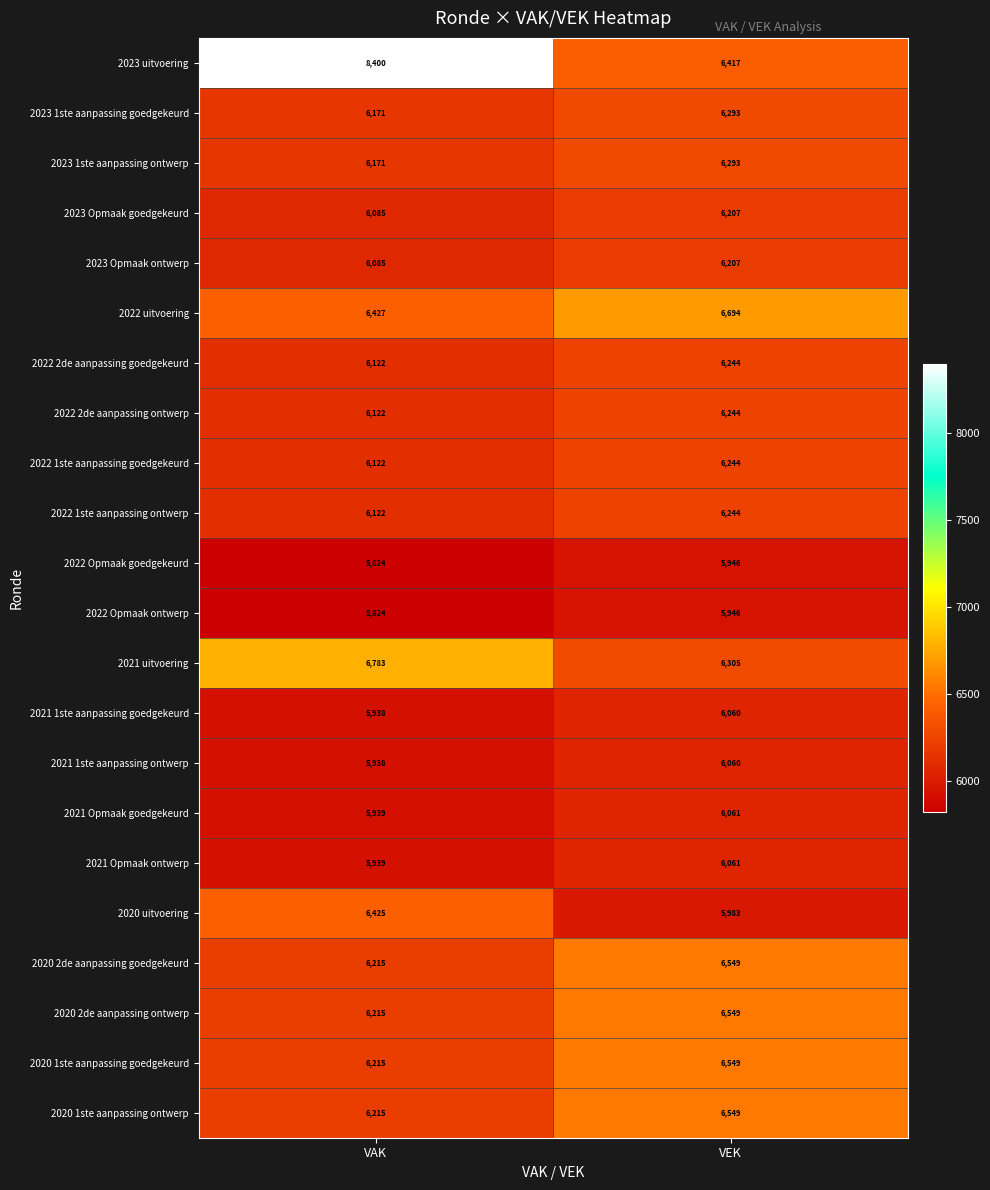

Which series has the widest spread of values?

2023 uitvoering